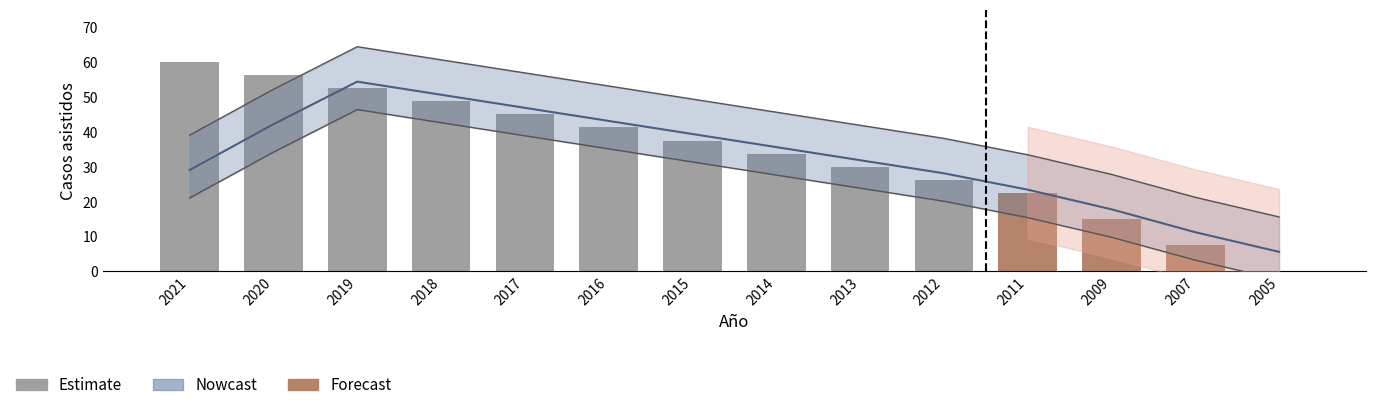

Reading left to right, list all the values displayed in this chart.

60.0	56.2	52.5	48.8	45.0	41.2	37.5	33.8	30.0	26.2	22.5	15.0	7.5	0.0